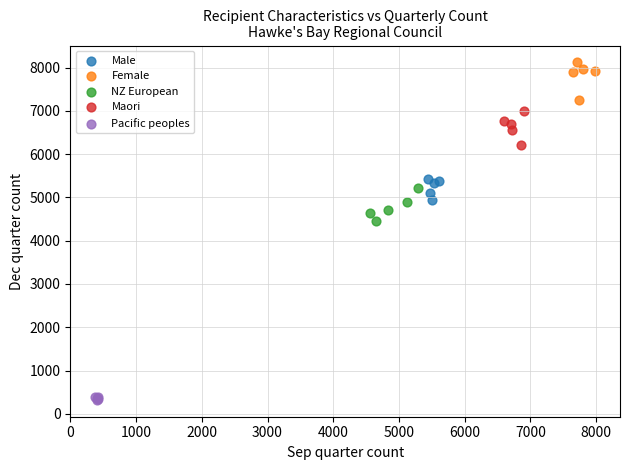

What are all the series names shown in the legend?

Male, Female, NZ European, Maori, Pacific peoples